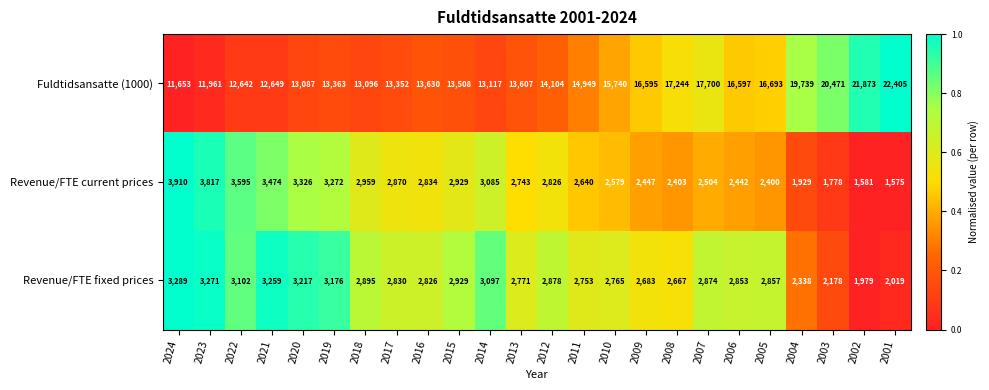

At how many categories does at least one series exceed 2001?

24